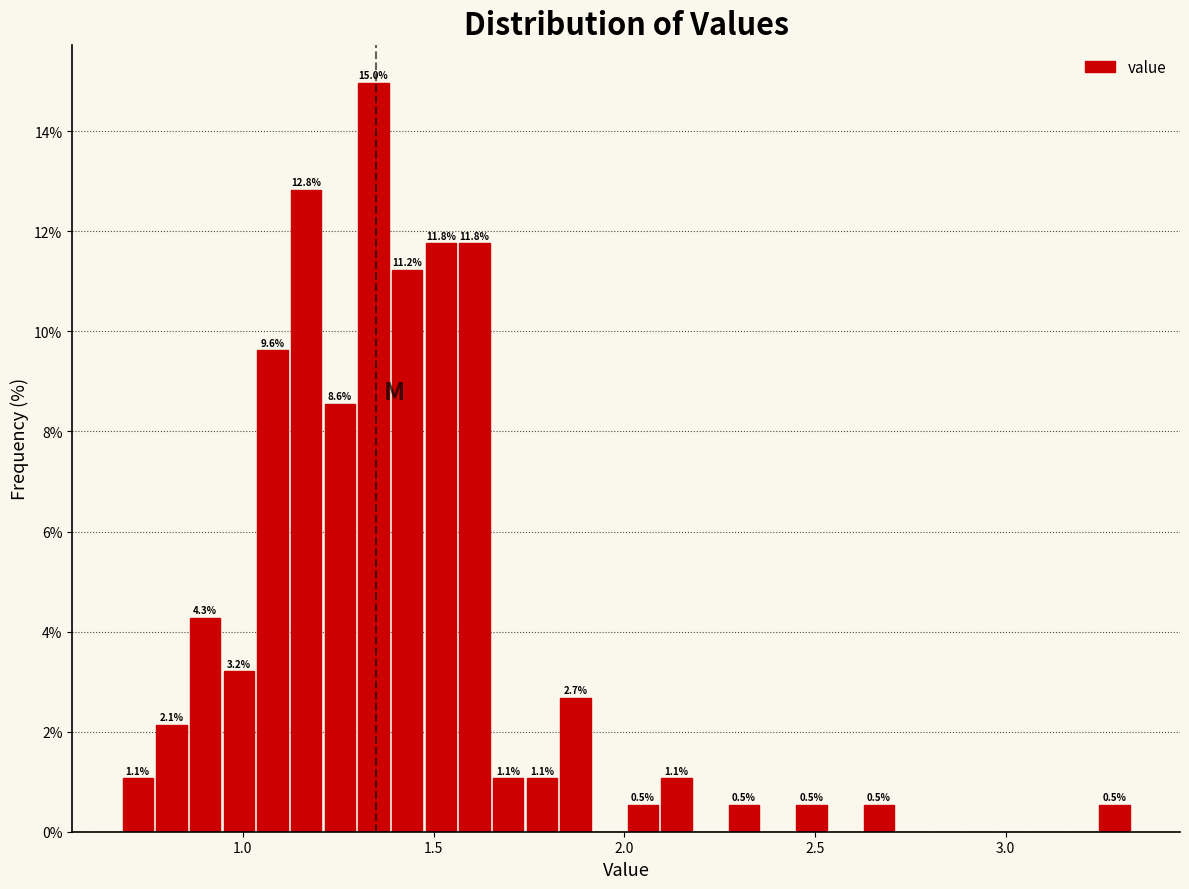

Around what value on the x-axis is the tallest bar? Give the approximate position of its centre, as read against the axis.

1.35